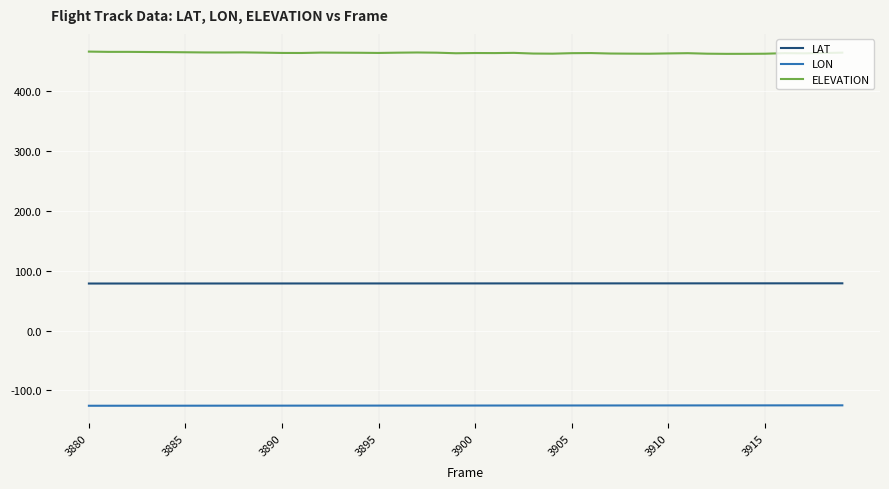

What is the minimum value shown in the chart?

-125.6